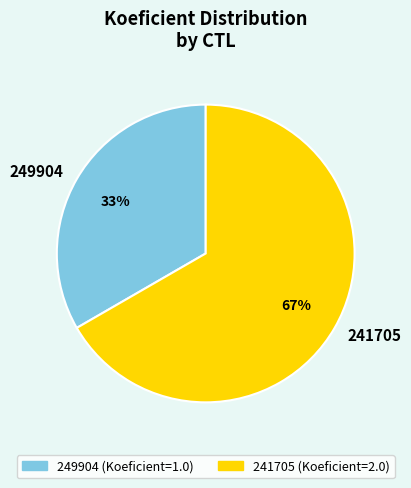

Between 249904 and 241705, which is larger?

241705